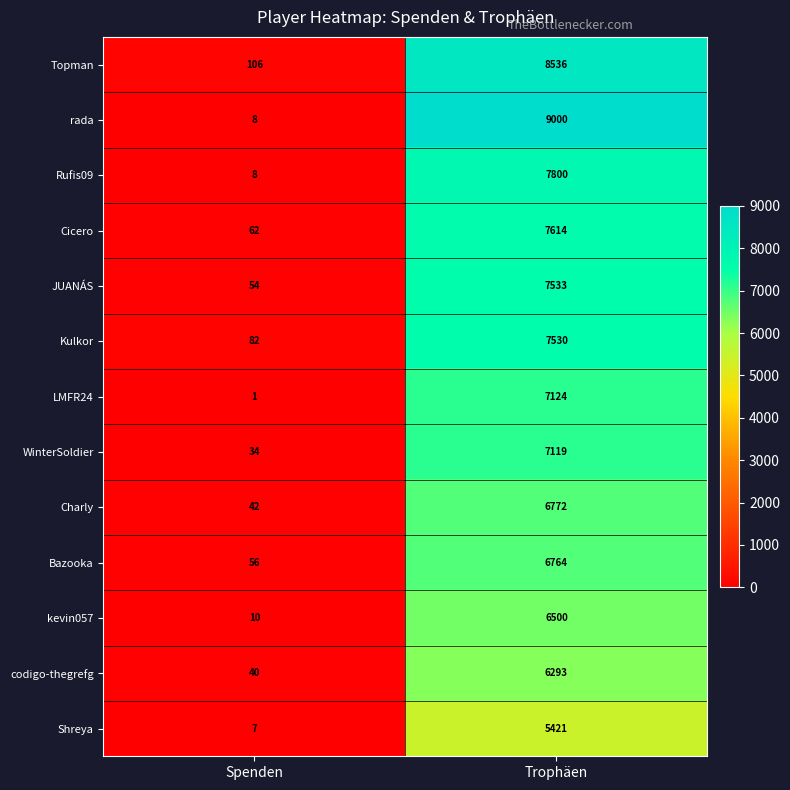

Is the value of rada at Trophäen greater than the value of LMFR24 at Trophäen?

Yes